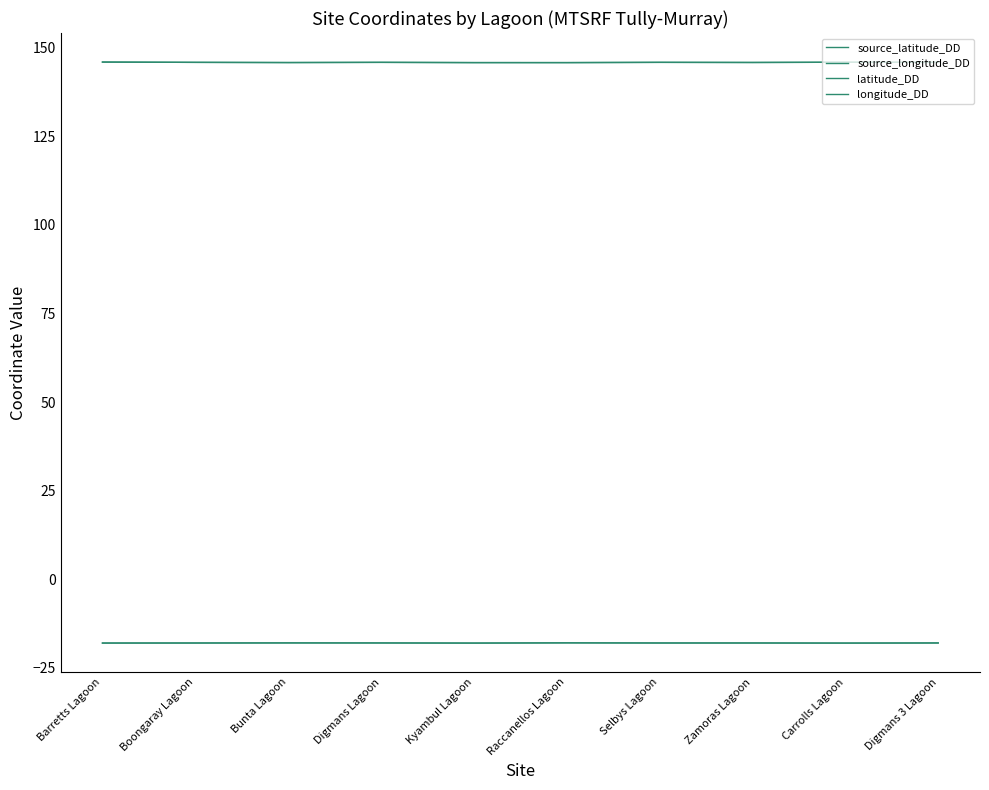

Which has a higher value, Bunta Lagoon or Boongaray Lagoon?

Bunta Lagoon